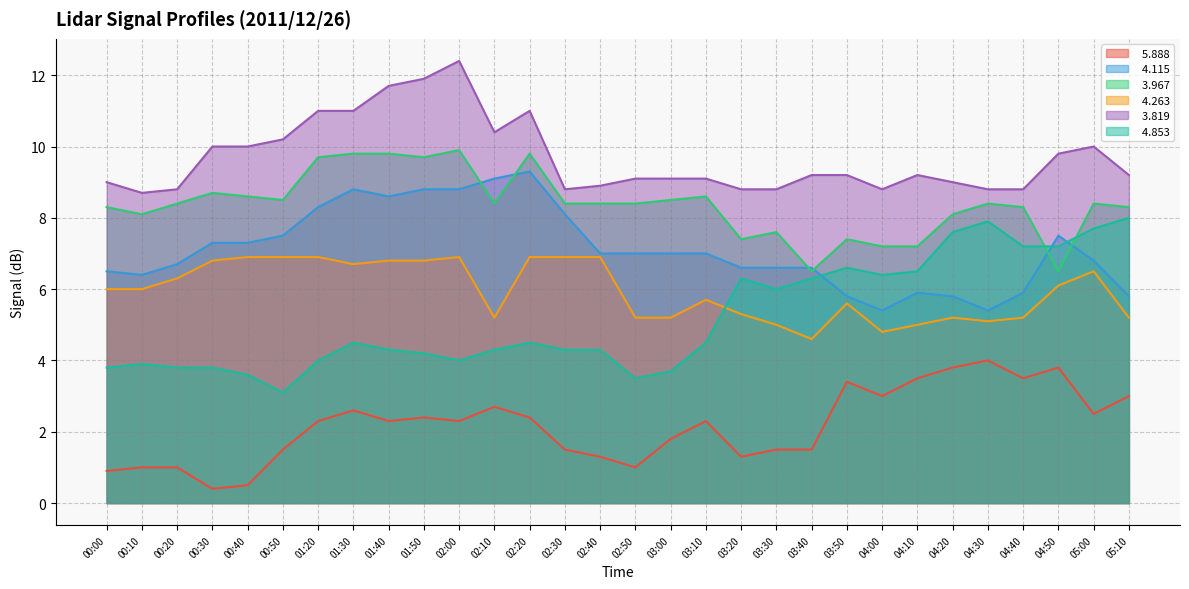

What position from the left is 00:40?

5